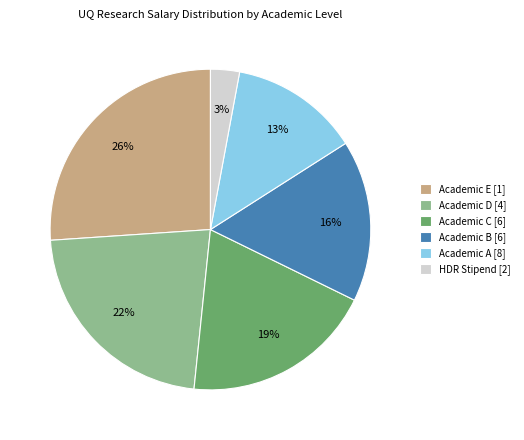

Is the sum of HDR Stipend [2] and Academic B [6] greater than half?

No